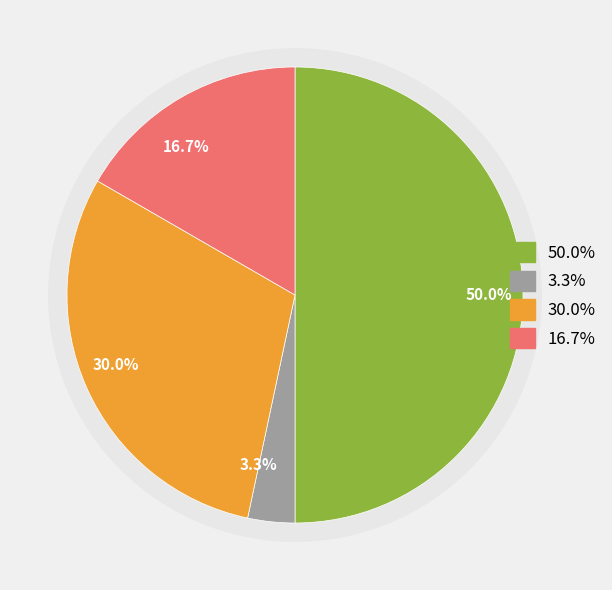

Is it true that Afghanistan is 36% of the pie?

False